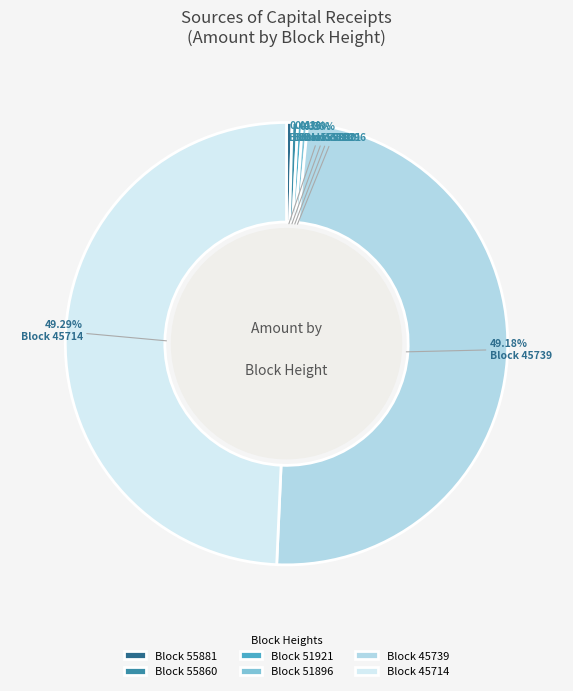

Approximately how many times larger is the value at Block 55860 compared to Block 51921?

1.2